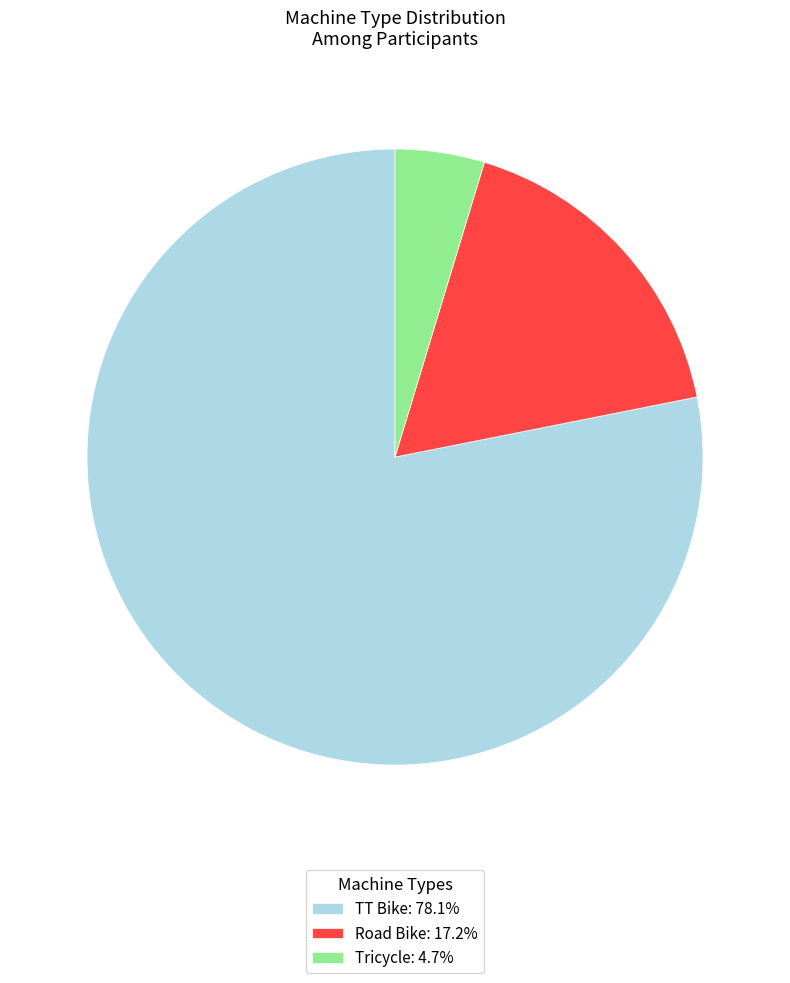

Does TT Bike: 78.1% account for over 50% of the chart?

Yes